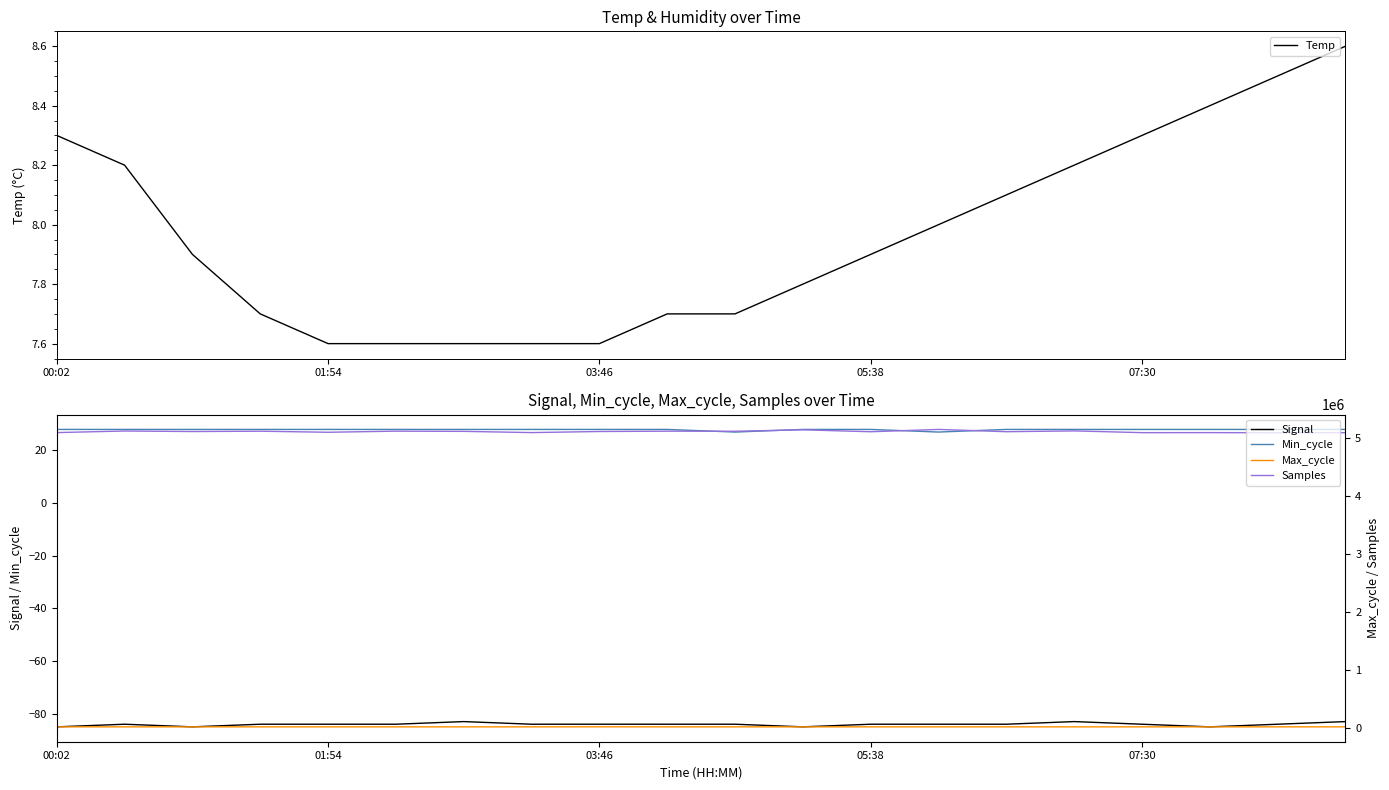

How many values in the Signal series are below -84?

4